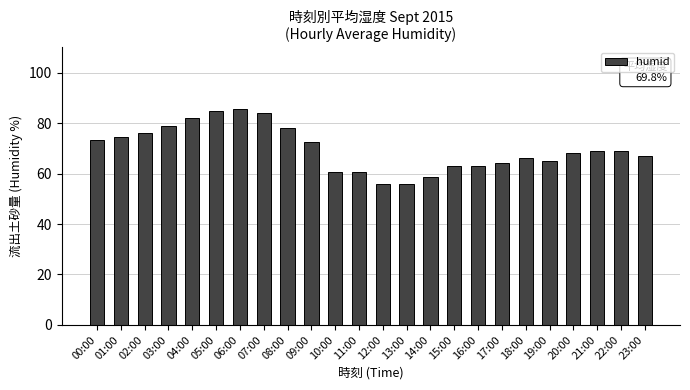

What is the greatest value displayed?

85.5